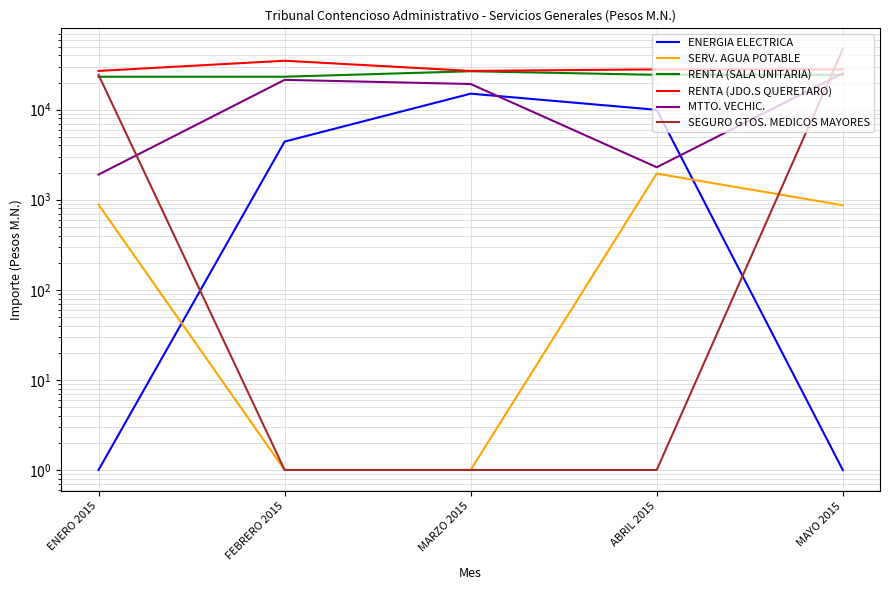

Which series has the largest range (max minus min)?

SEGURO GTOS. MEDICOS MAYORES